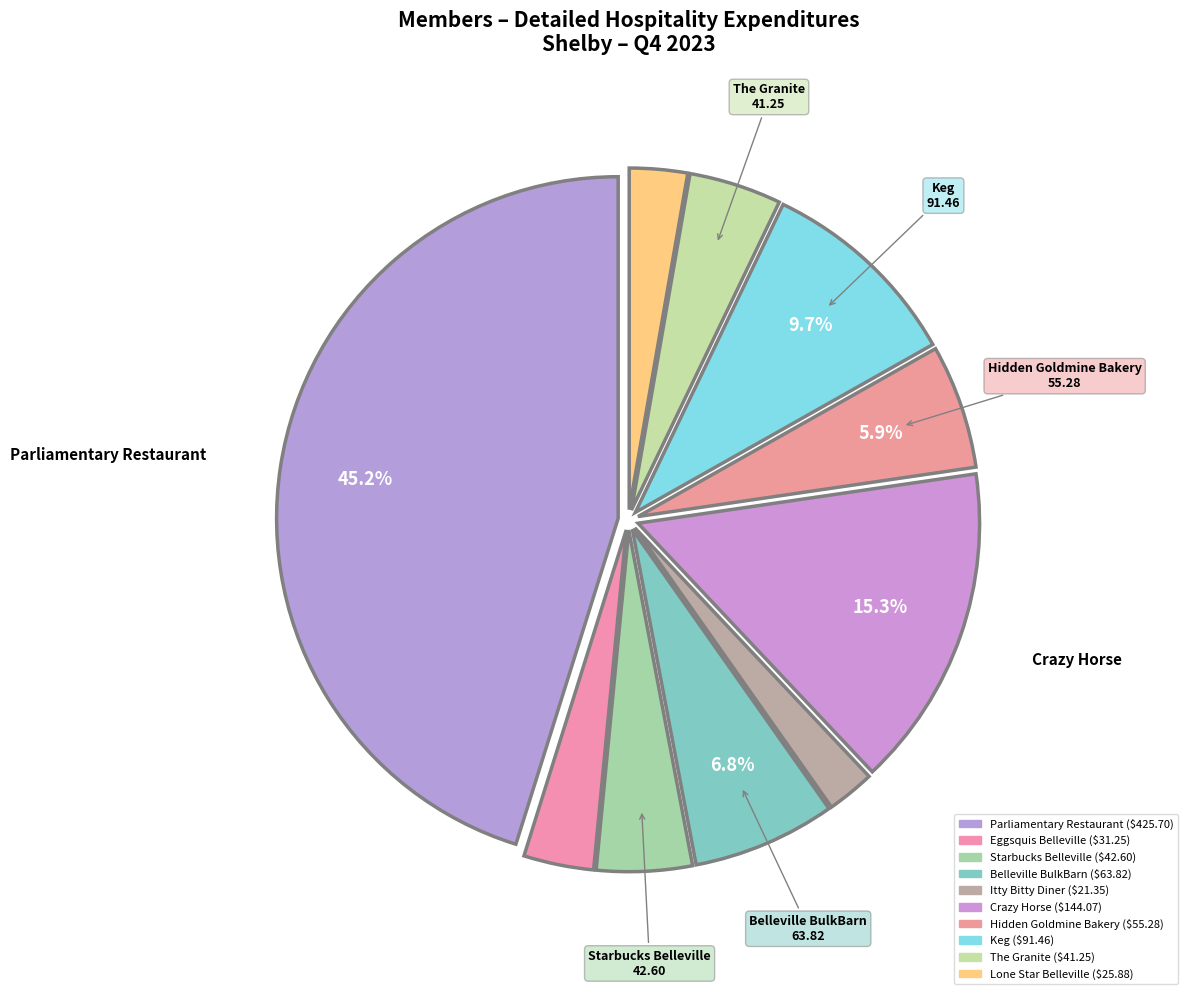

Which slice is the smallest?

Itty Bitty Diner